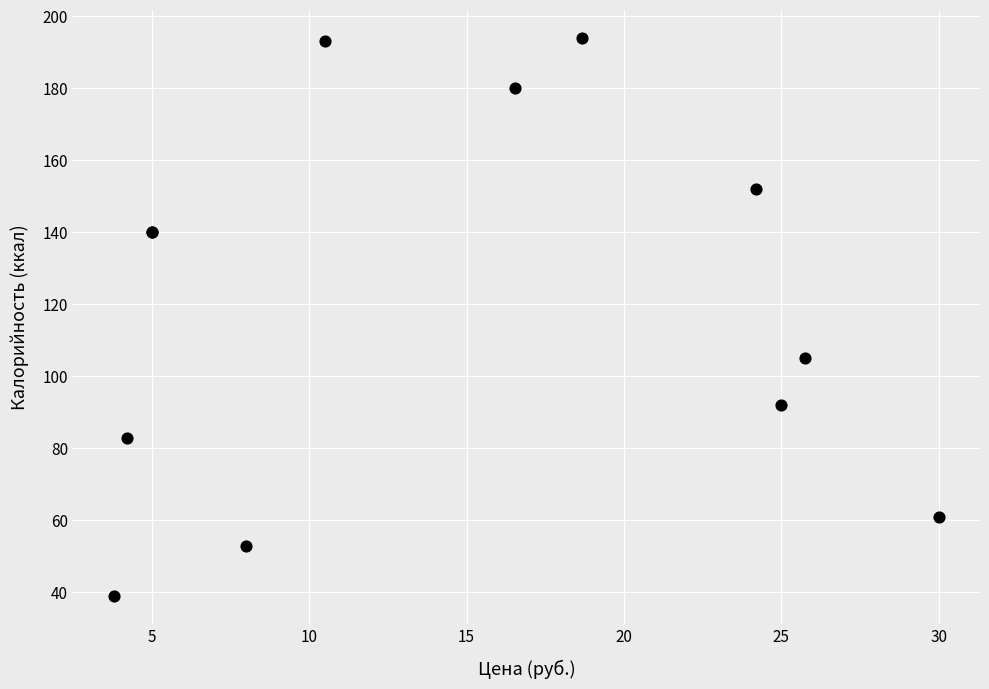

What Y value in the scatter plot is closest to 116?

105